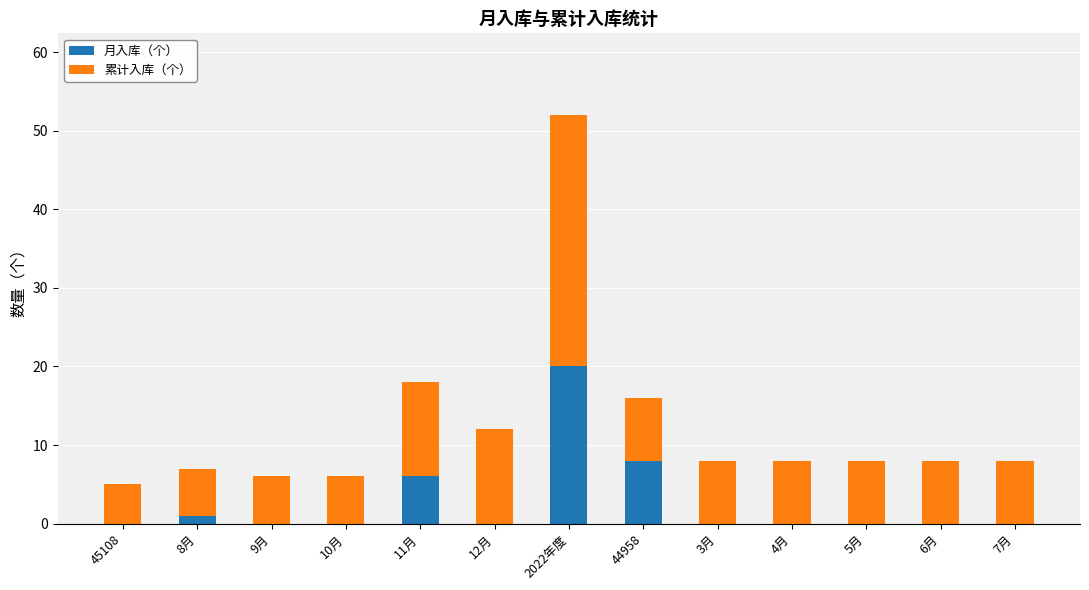

At which category is the sum across all series the highest?

2022年度